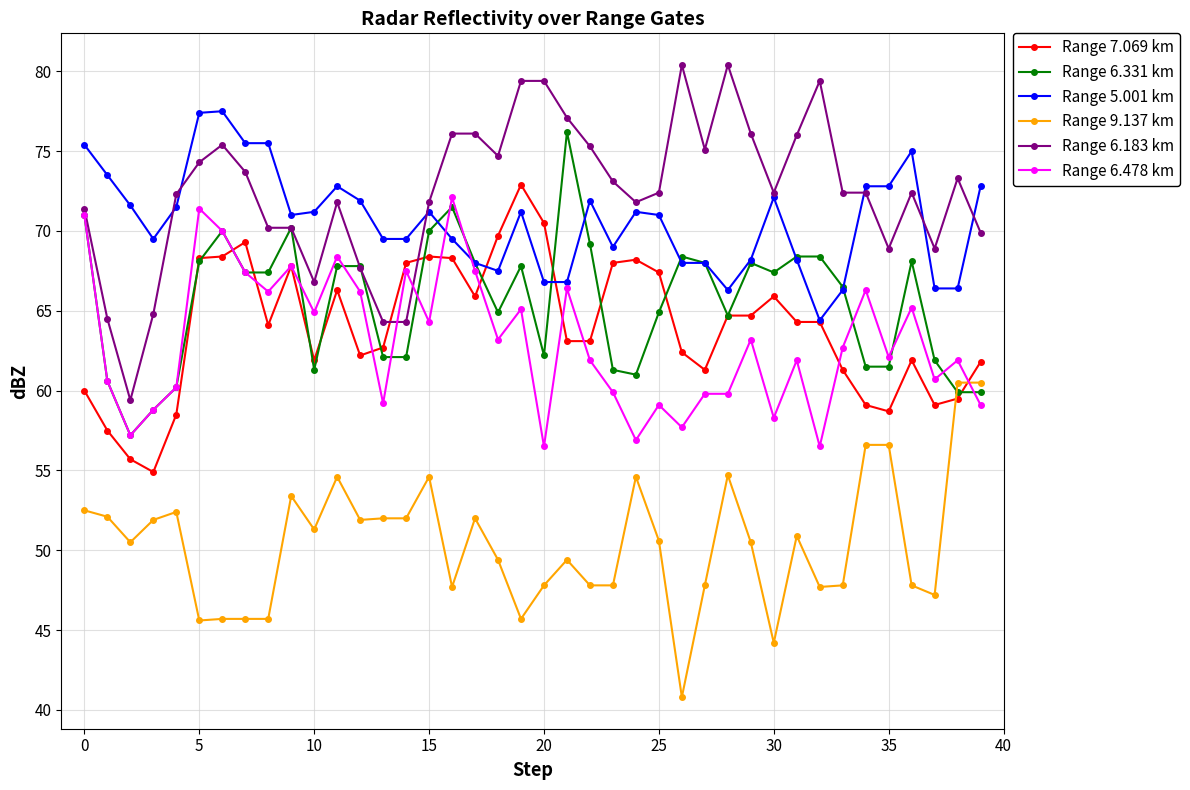

True or false: Range 6.183 km and Range 7.069 km cross at least once.

True